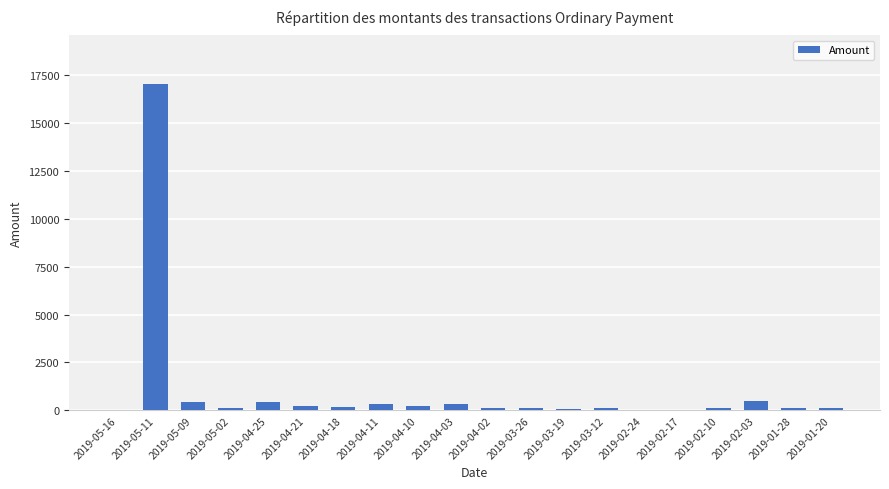

What is the change in value from 2019-04-11 to 2019-04-02?

-195.8